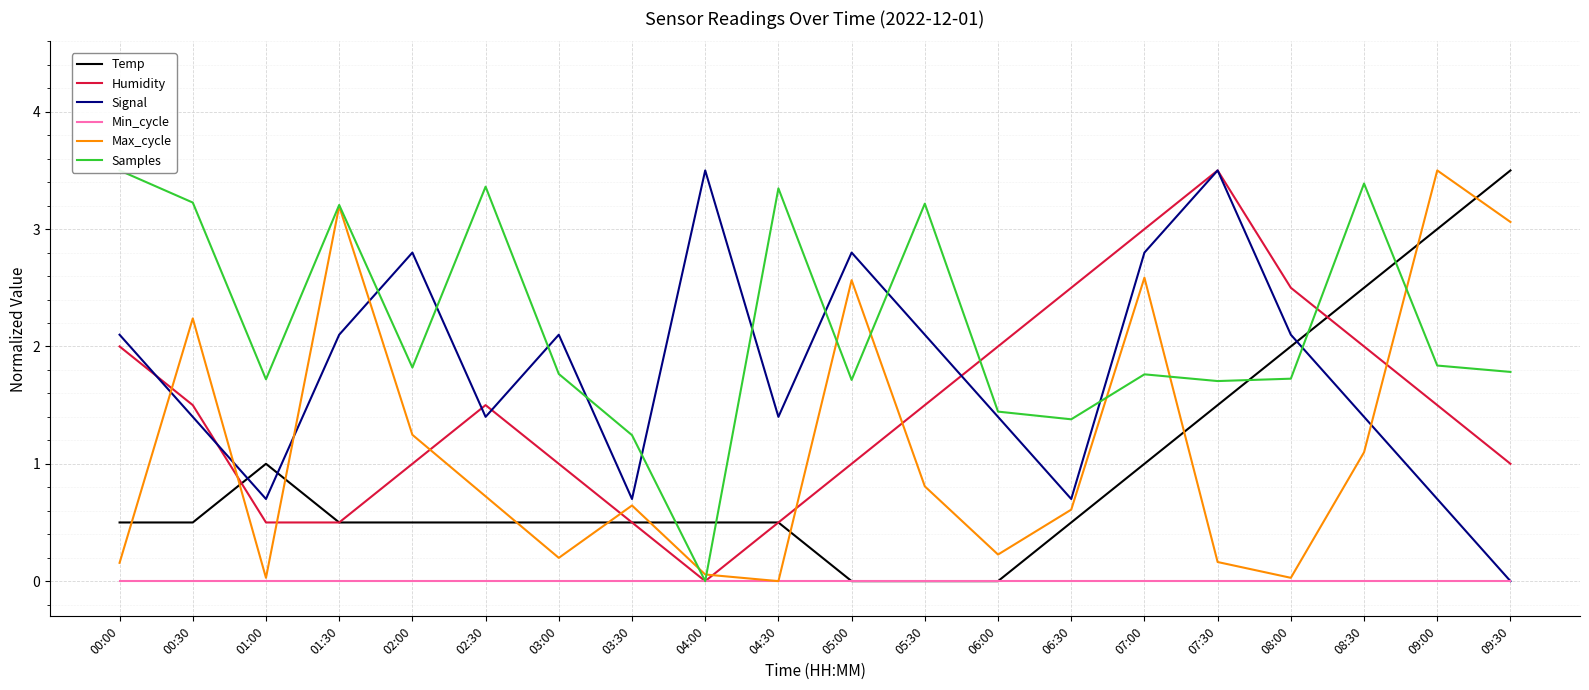

Reading left to right, what are all the values shown in this chart?

Temp: 0.5	0.5	1.0	0.5	0.5	0.5	0.5	0.5	0.5	0.5	0.0	0.0	0.0	0.5	1.0	1.5	2.0	2.5	3.0	3.5
Humidity: 2.0	1.5	0.5	0.5	1.0	1.5	1.0	0.5	0.0	0.5	1.0	1.5	2.0	2.5	3.0	3.5	2.5	2.0	1.5	1.0
Signal: 2.1	1.4	0.7	2.1	2.8	1.4	2.1	0.7	3.5	1.4	2.8	2.1	1.4	0.7	2.8	3.5	2.1	1.4	0.7	0.0
Min_cycle: 0.0	0.0	0.0	0.0	0.0	0.0	0.0	0.0	0.0	0.0	0.0	0.0	0.0	0.0	0.0	0.0	0.0	0.0	0.0	0.0
Max_cycle: 0.2	2.2	0.0	3.2	1.2	0.7	0.2	0.6	0.1	0.0	2.6	0.8	0.2	0.6	2.6	0.2	0.0	1.1	3.5	3.1
Samples: 3.5	3.2	1.7	3.2	1.8	3.4	1.8	1.2	0.0	3.3	1.7	3.2	1.4	1.4	1.8	1.7	1.7	3.4	1.8	1.8